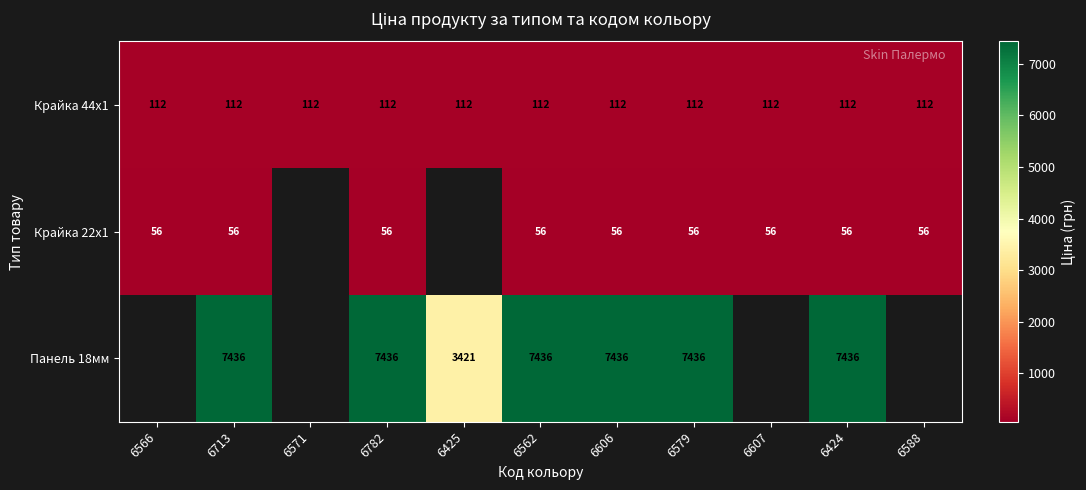

At 6782, list the series in order from smallest to largest.

Крайка 22x1, Крайка 44x1, Панель 18мм